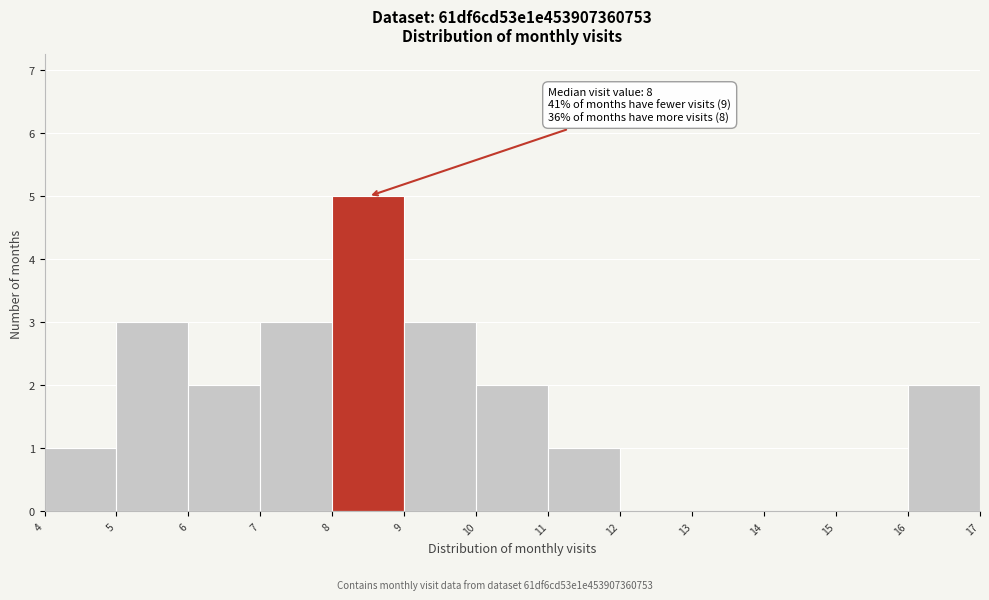

Over which range of the x-axis is the bar tallest?

8 to 9